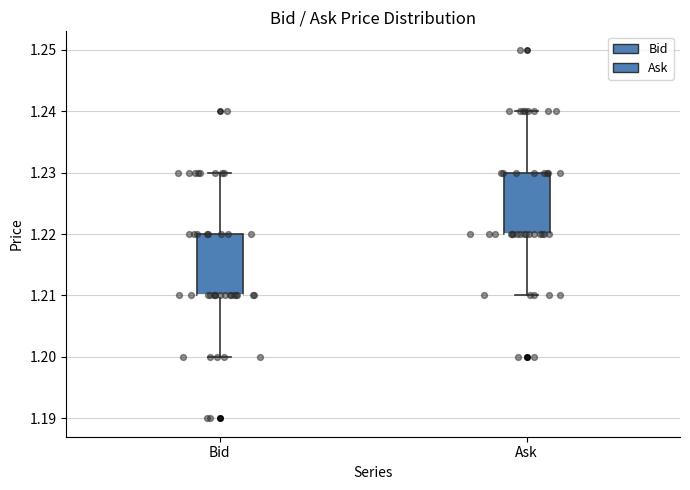

Reading left to right, read every box against the y-axis: the position of its median line, the range the box covers, and the ends of its whiskers. The values are not printed on the chart, so give them approximately, as read against the axis.

Bid: median 1.21 (drawn on the box's lower edge), box 1.21 to 1.22, whiskers 1.20 to 1.23
Ask: median 1.22 (drawn on the box's lower edge), box 1.22 to 1.23, whiskers 1.21 to 1.24